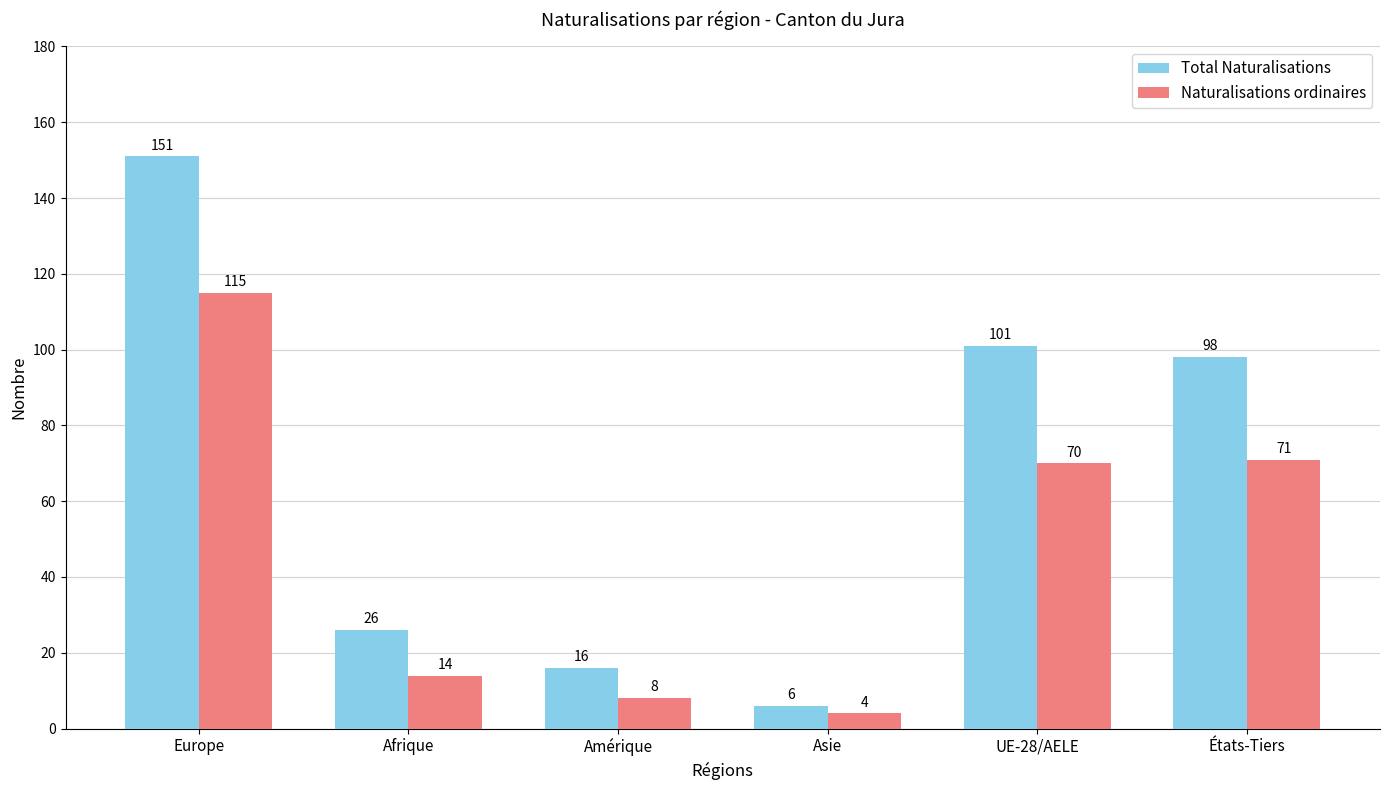

At how many categories does at least one series exceed 142?

1